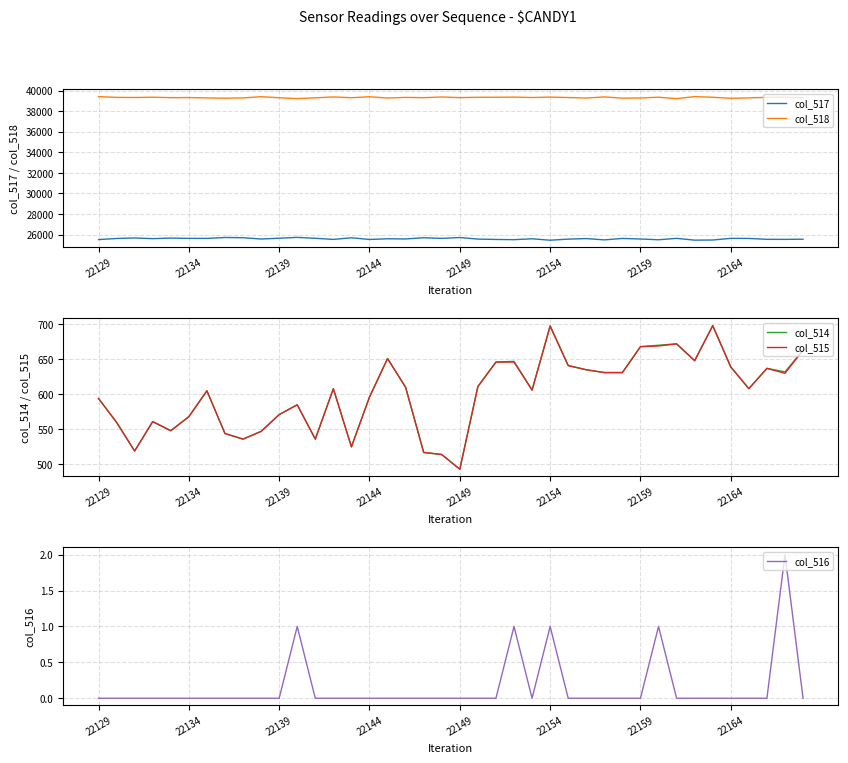

What is the highest value of the col_516 series?

2